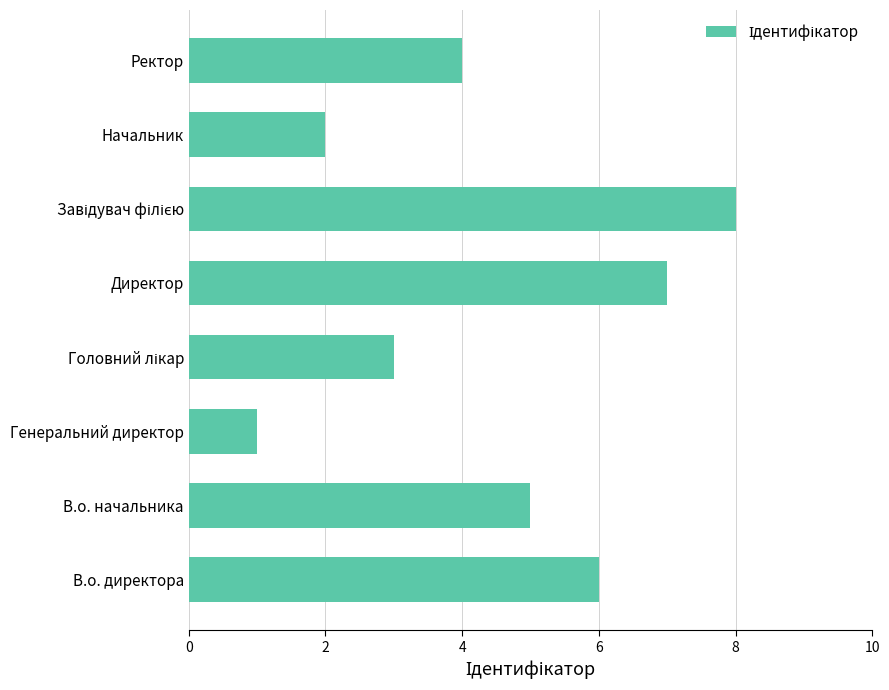

True or false: the data shows 2 at В.о. начальника.

False